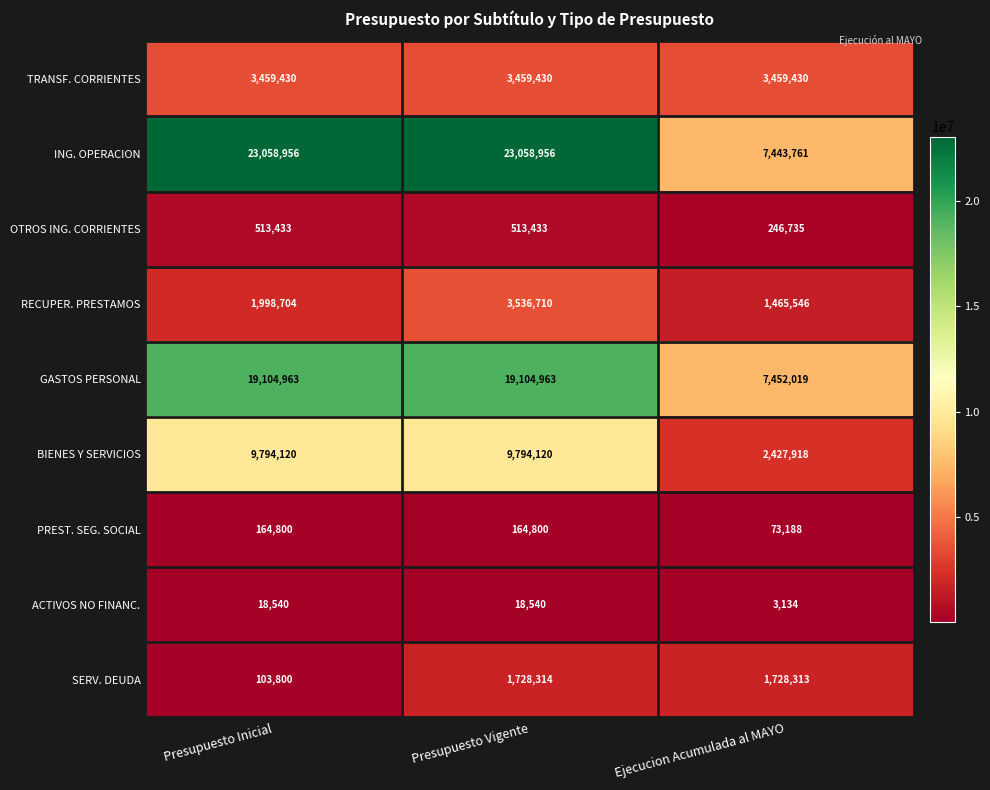

What is the difference between the maximum and minimum values in the RECUPER. PRESTAMOS series?

2071164